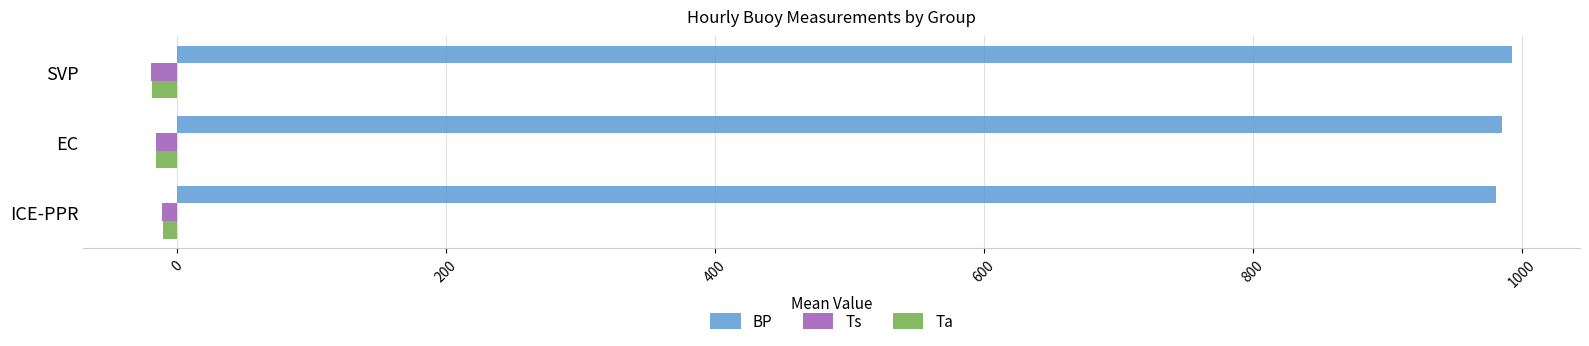

How many data points in Ts are less than -15?

2